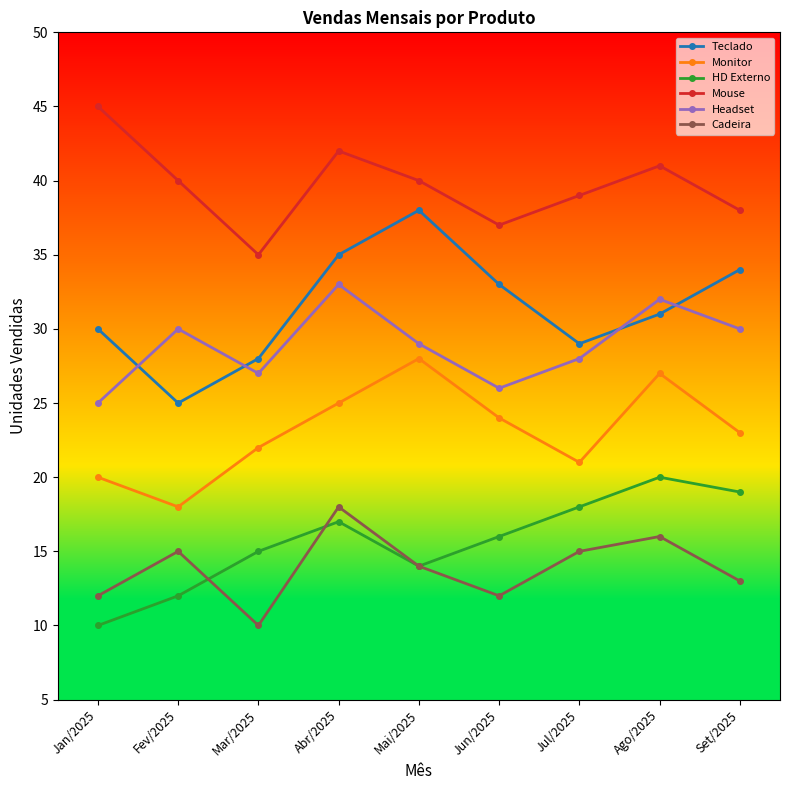

True or false: HD Externo and Headset intersect in this chart.

False